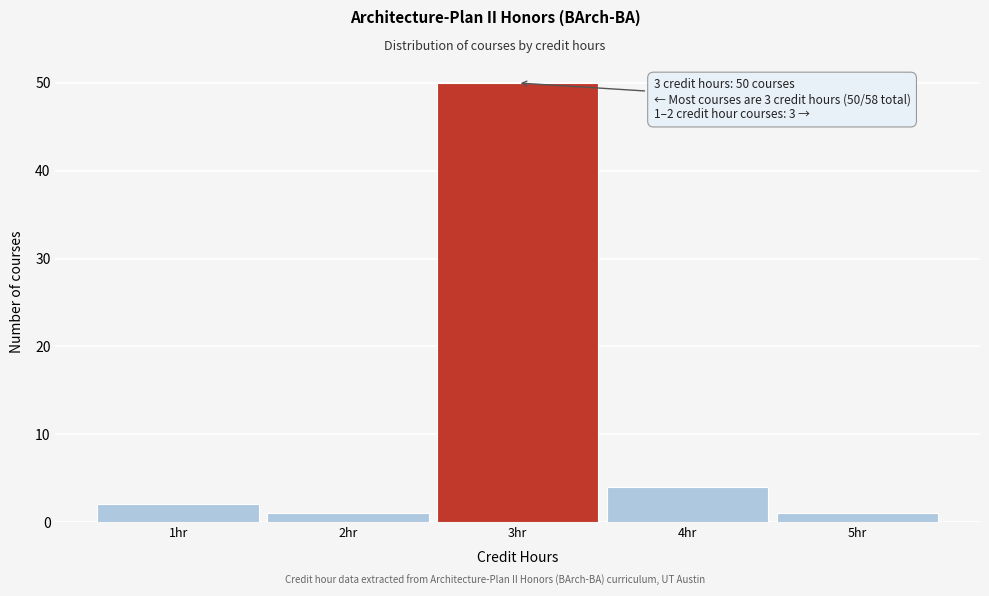

Reading right to left, extract all data points from this chart.

1	4	50	1	2